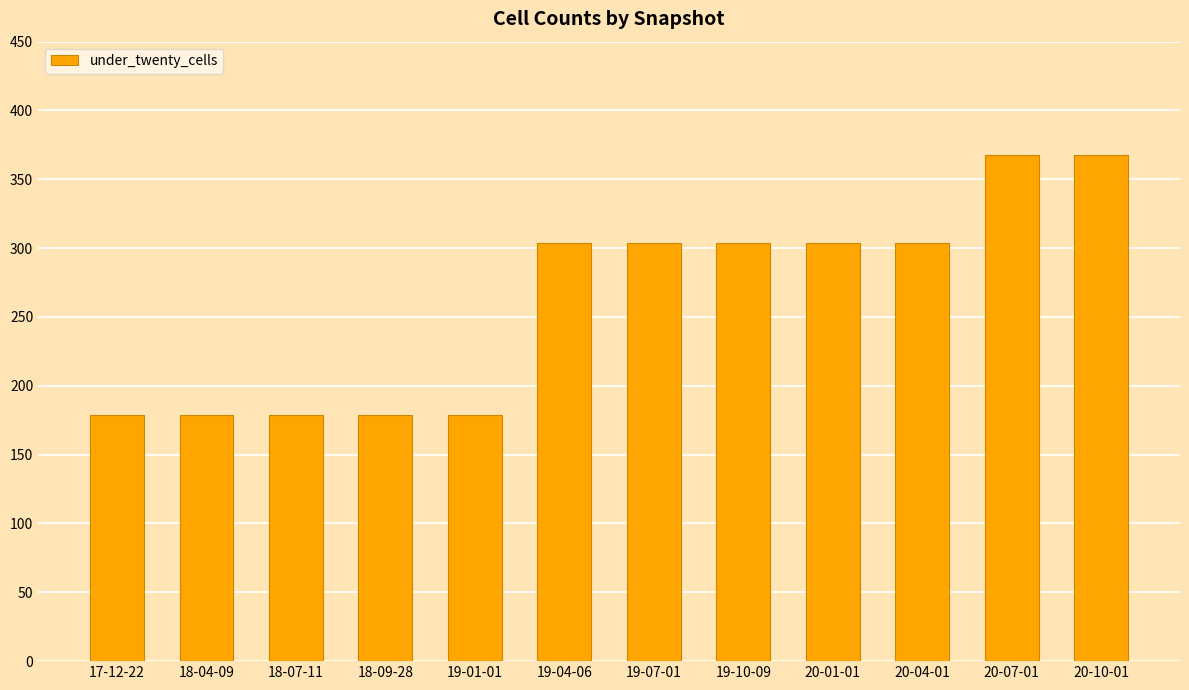

What is the approximate value at 19-01-01, to the nearest 10?

180